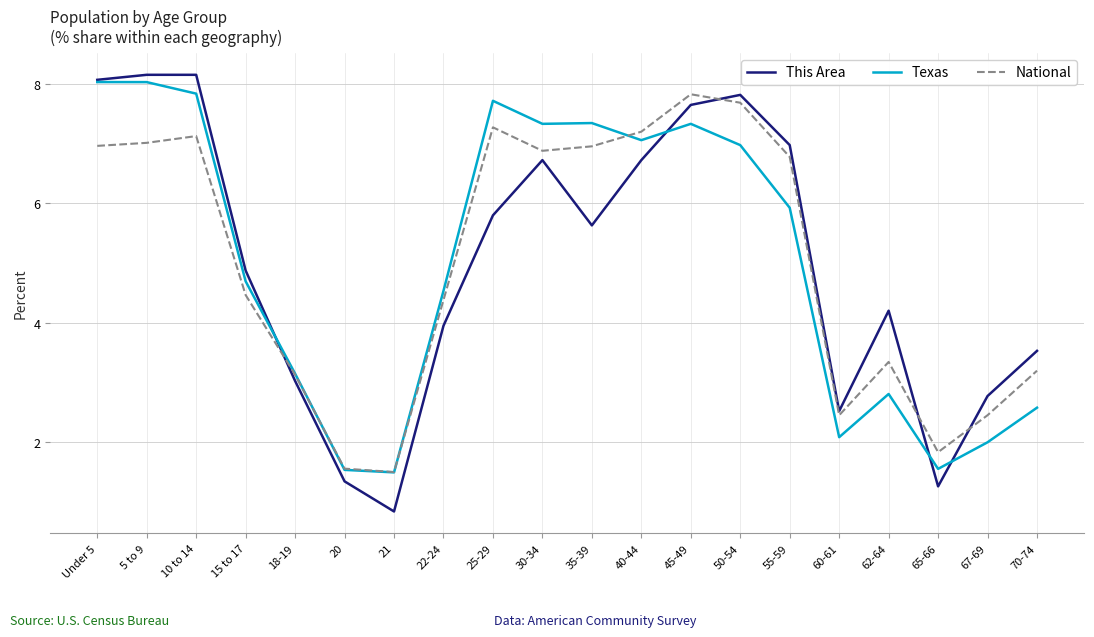

What is the maximum value for National?

7.8